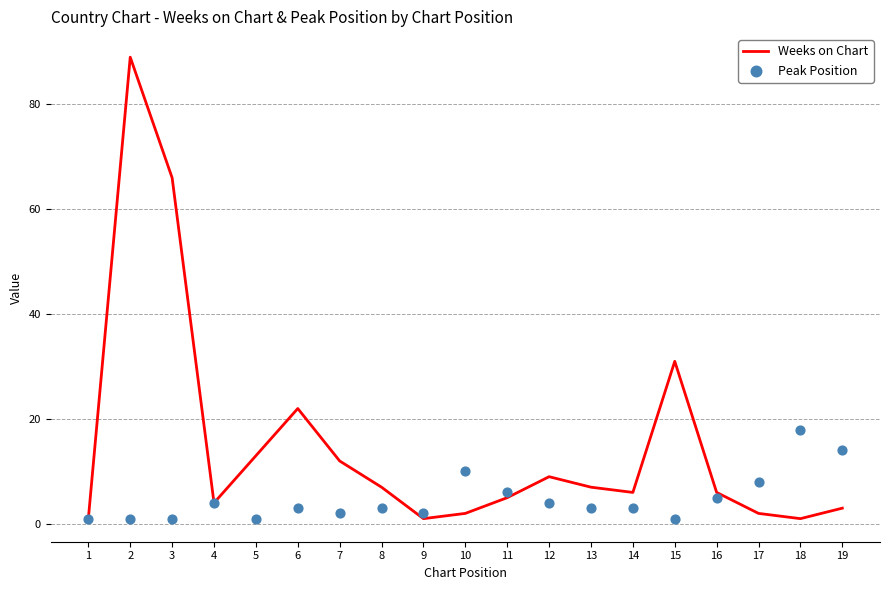

Which series has the widest spread of Y values?

Weeks on Chart